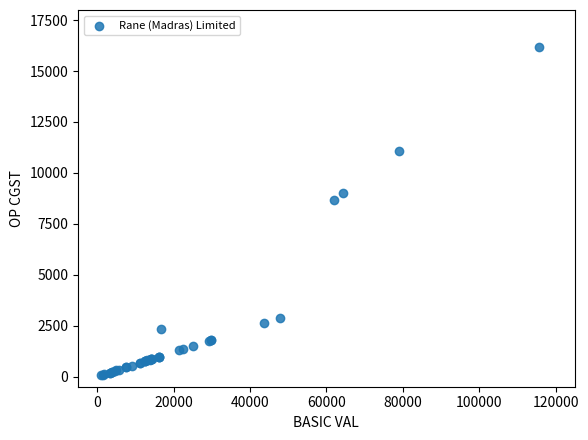

What Y value in the scatter plot is closest to 8133?

8664.1